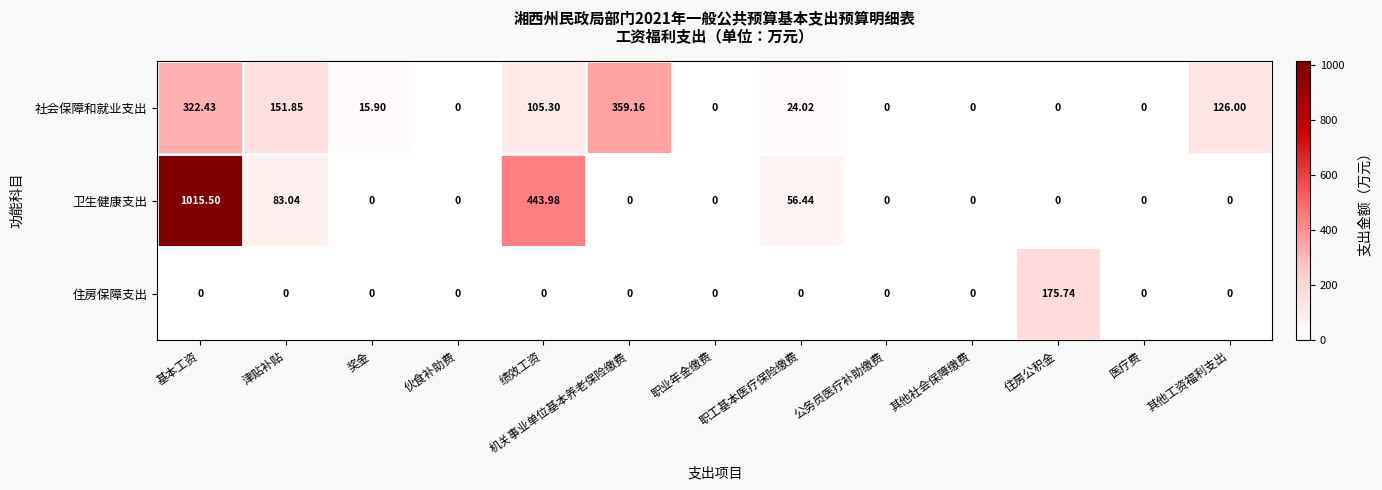

Which series has the largest range (max minus min)?

卫生健康支出